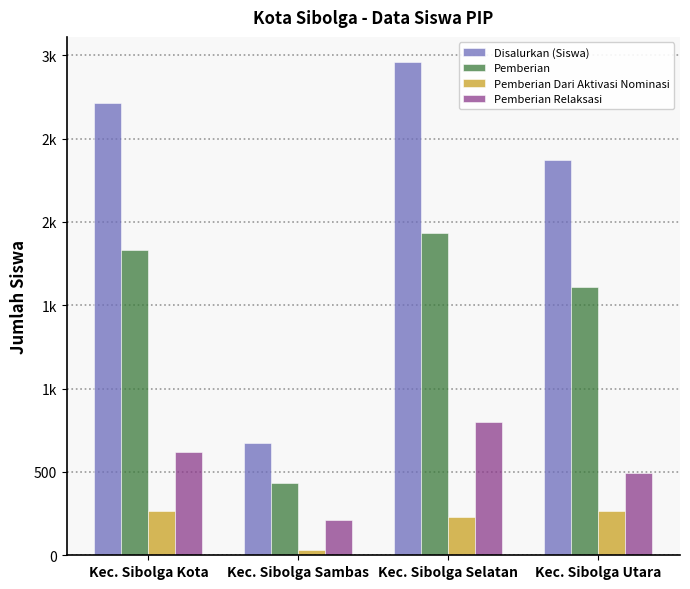

Are the bars grouped side by side (vs. stacked)?

Yes